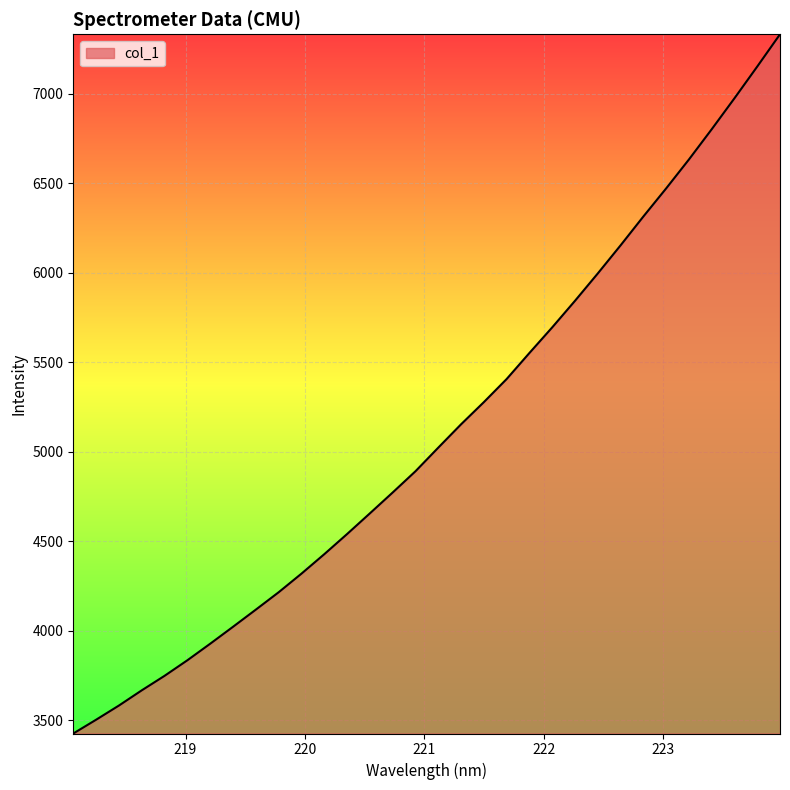

Reading left to right, extract all data points from this chart.

3427.0	3503.9	3583.1	3668.0	3749.1	3836.0	3928.4	4023.0	4118.8	4215.8	4319.7	4428.3	4540.8	4656.4	4772.9	4891.5	5023.4	5153.7	5277.6	5406.6	5552.2	5695.2	5843.6	5996.3	6153.2	6314.2	6471.1	6632.7	6801.5	6974.5	7151.7	7331.8